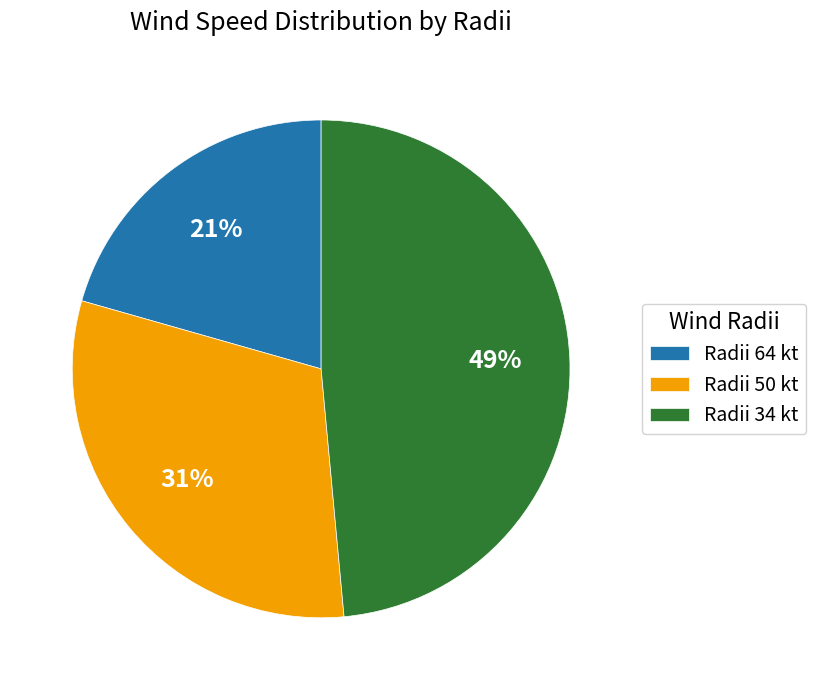

Is there any slice that represents more than half of the pie?

No